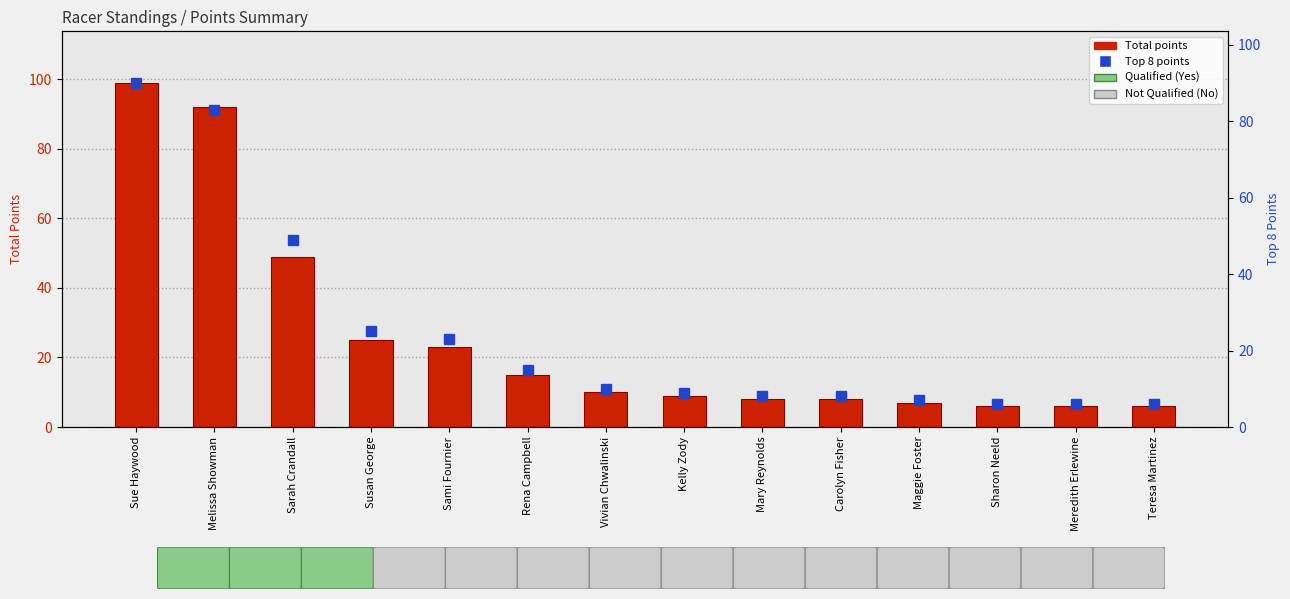

Which category has the lowest value in the Top 8 points series?

Sharon Neeld